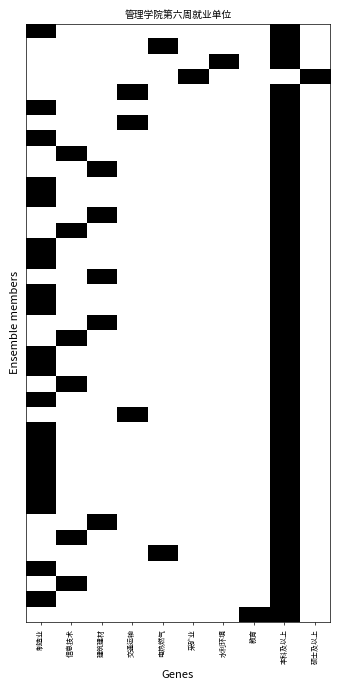

How many series are shown in this chart?

39